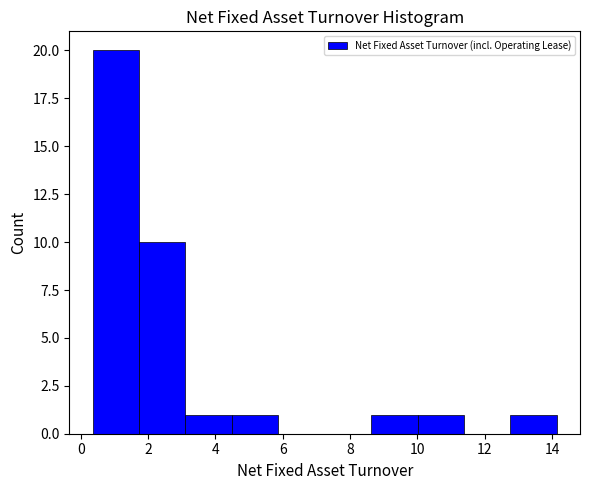

Reading left to right, transcribe this chart: for each bar, give the range it covers on the x-axis and its height. Neither the bar edges nor the heights are printed on the chart, so give them approximately, as read against the axes.

0.4 to 1.8: 20
1.8 to 3.2: 10
3.2 to 4.4: 1
4.4 to 5.8: 1
5.8 to 7.2: 0
7.2 to 8.6: 0
8.6 to 10.0: 1
10.0 to 11.4: 1
11.4 to 12.8: 0
12.8 to 14.2: 1